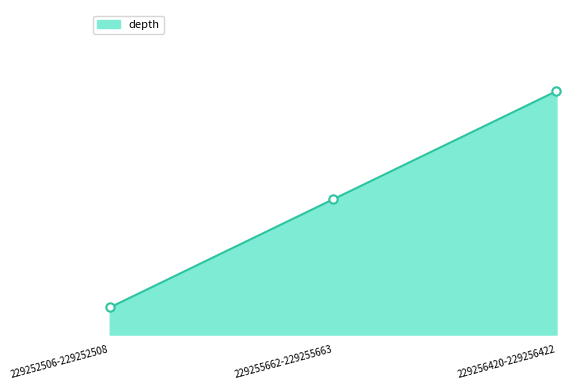

Is it true that the value at 229255662-229255663 is 9?

False